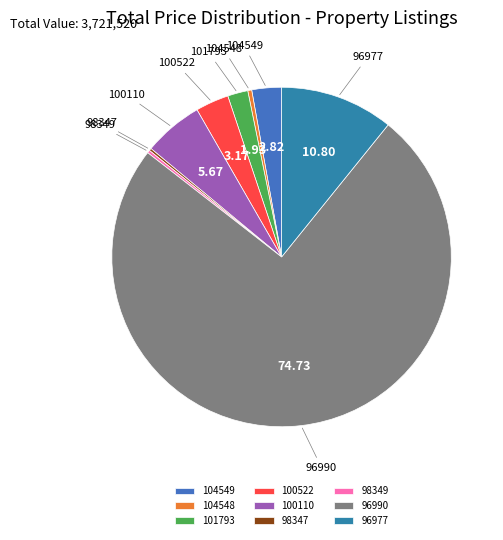

Is there a majority slice in this chart?

Yes